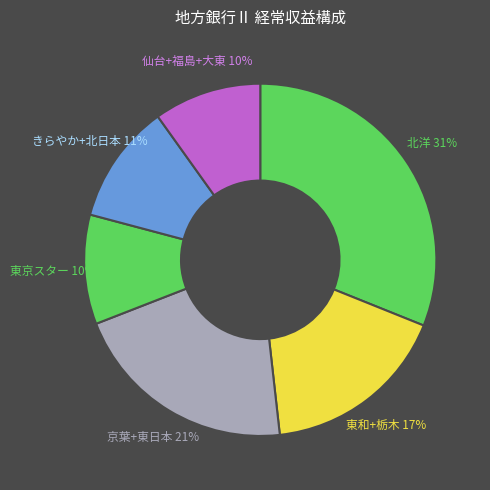

Which category has the smallest portion of the pie?

大東